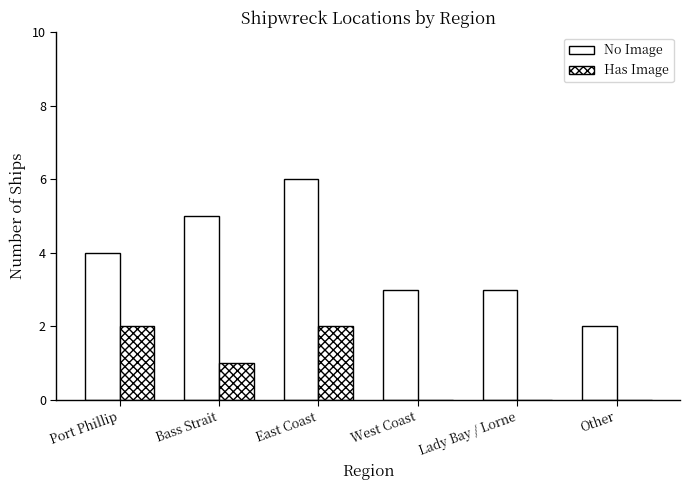

What is the difference between the No Image values at East Coast and West Coast?

3